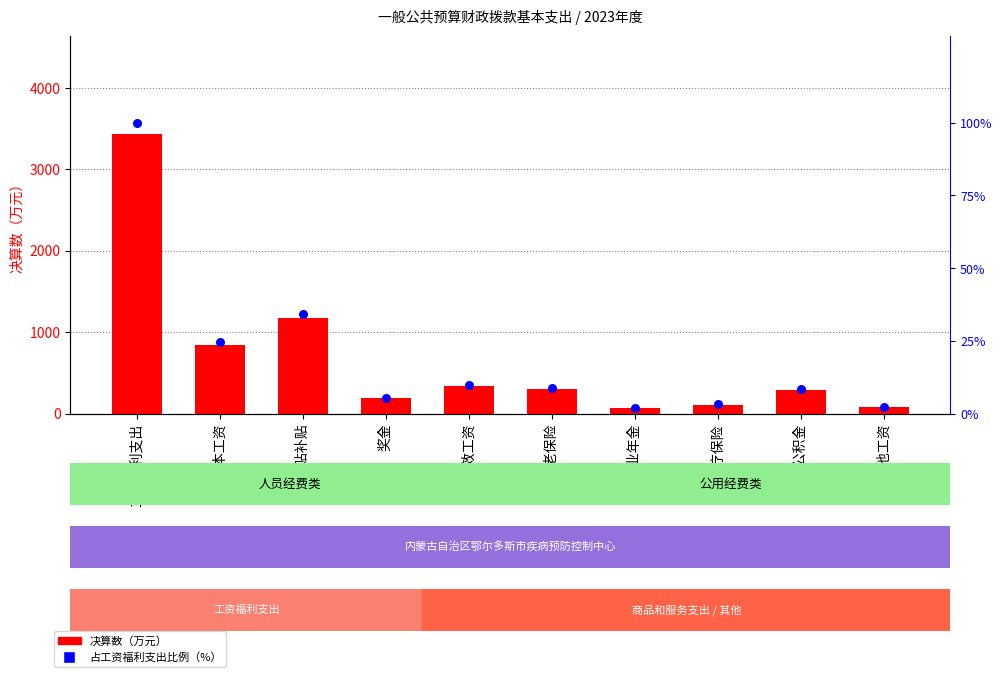

Which series has the widest spread of Y values?

决算数